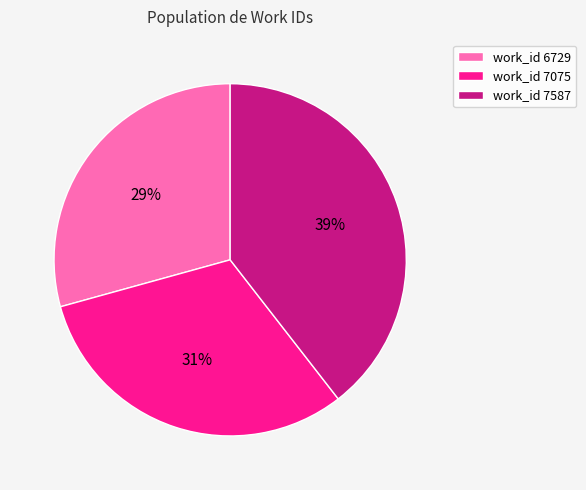

Between work_id 6729 and work_id 7075, which is larger?

work_id 7075